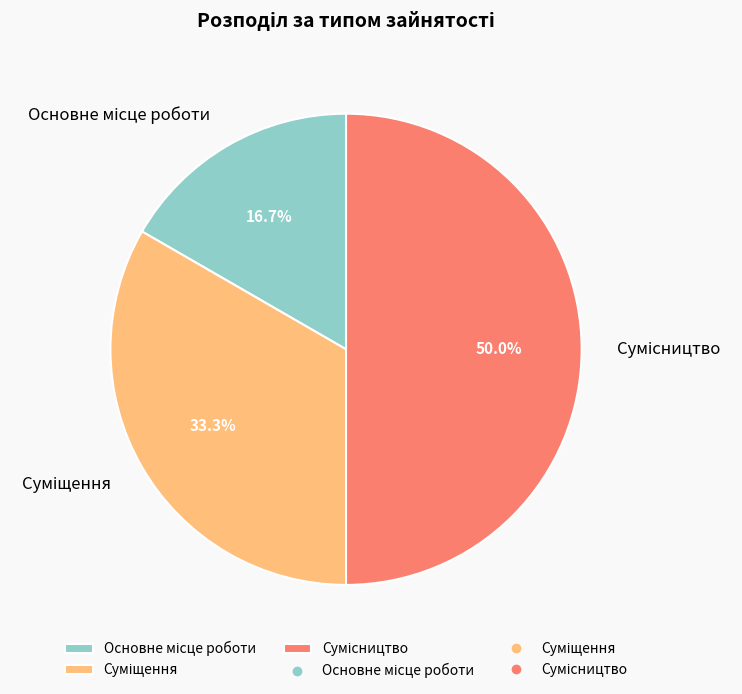

To the nearest percent, what is the average slice percentage?

33%